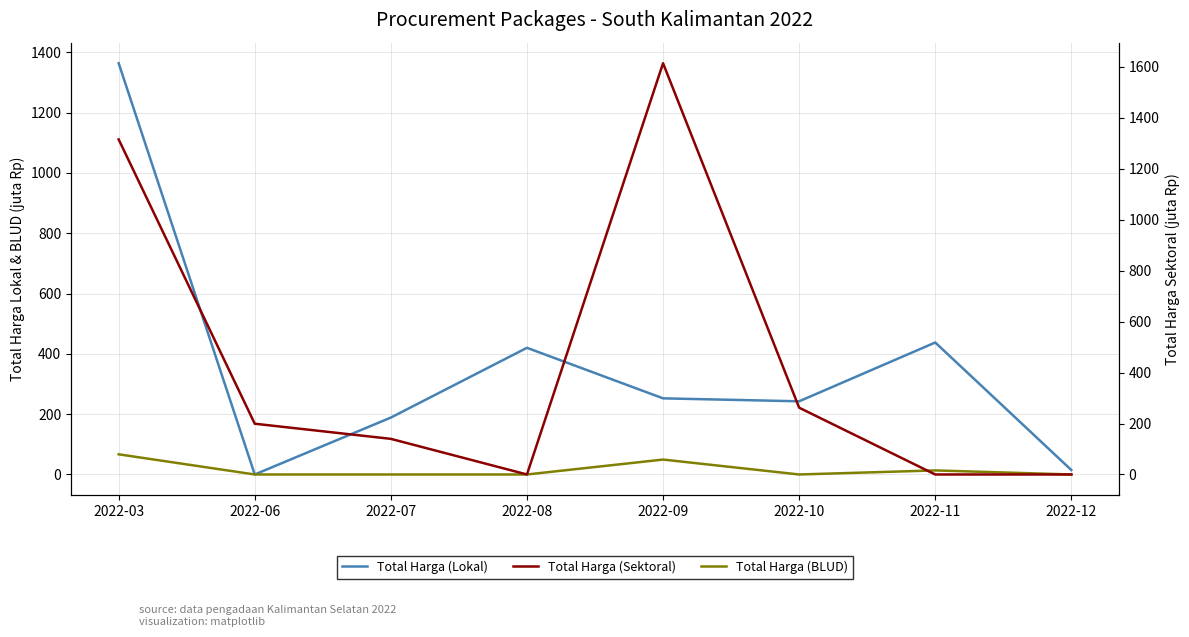

Is it true that Total Harga (BLUD) equals 0.0 at 2022-06?

True